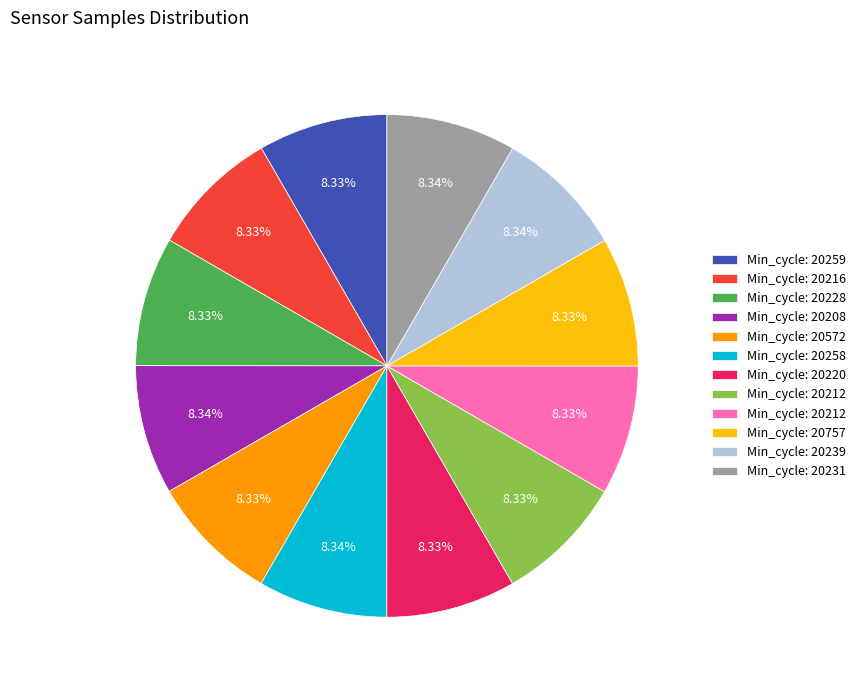

Is there a majority slice in this chart?

No